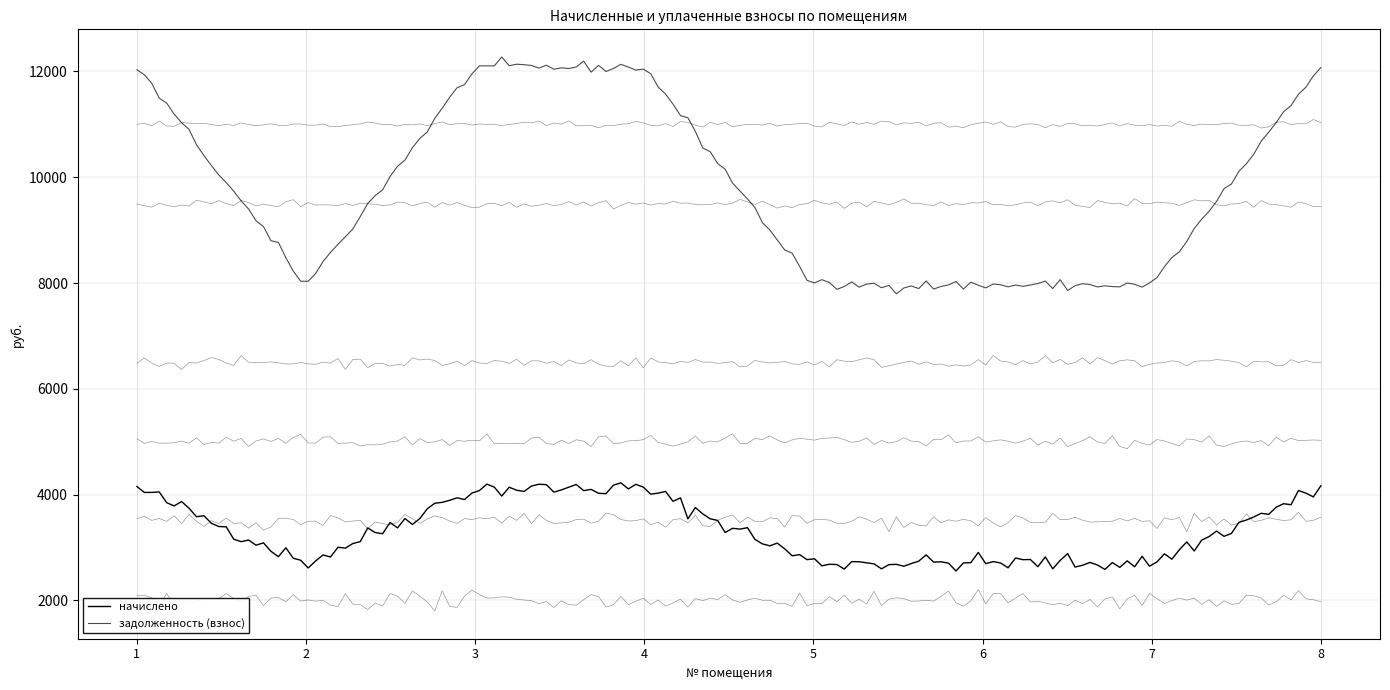

Between 2 and 8, which is larger?

8